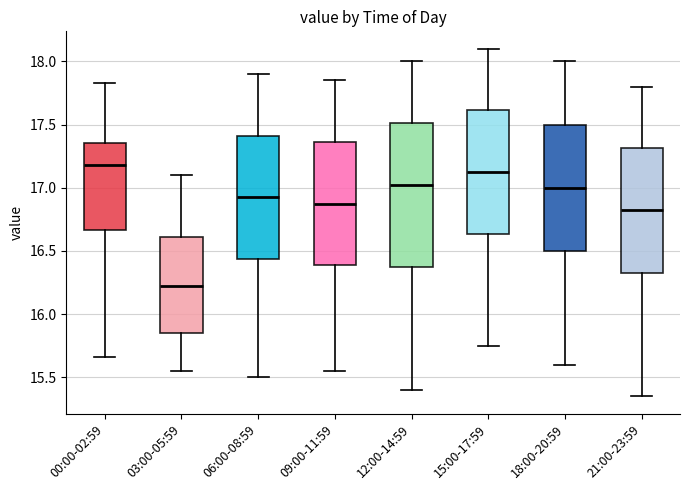

Which box has the highest median line?

00:00-02:59